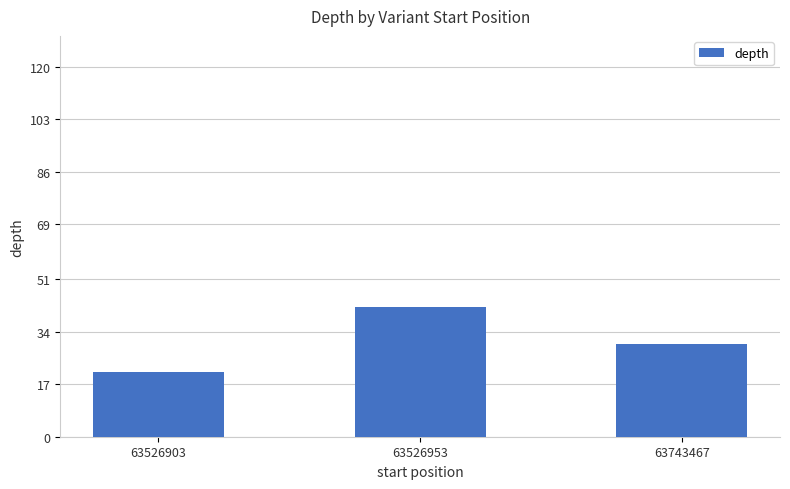

Between 63526903 and 63743467, which is larger?

63743467